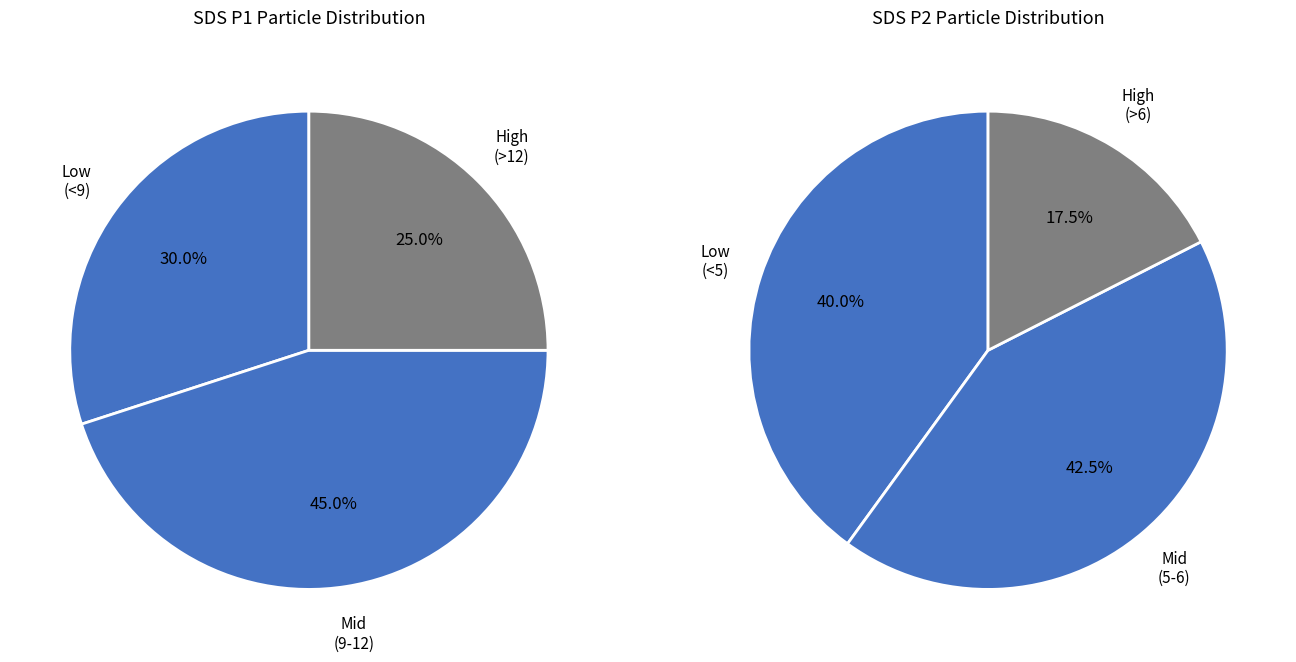

Is there a majority slice in this chart?

No